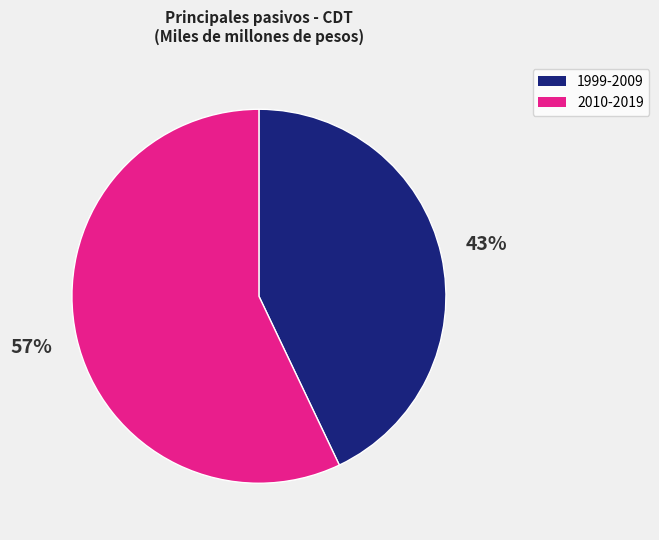

To the nearest percent, what is the difference between the largest and smallest slice percentages?

14%